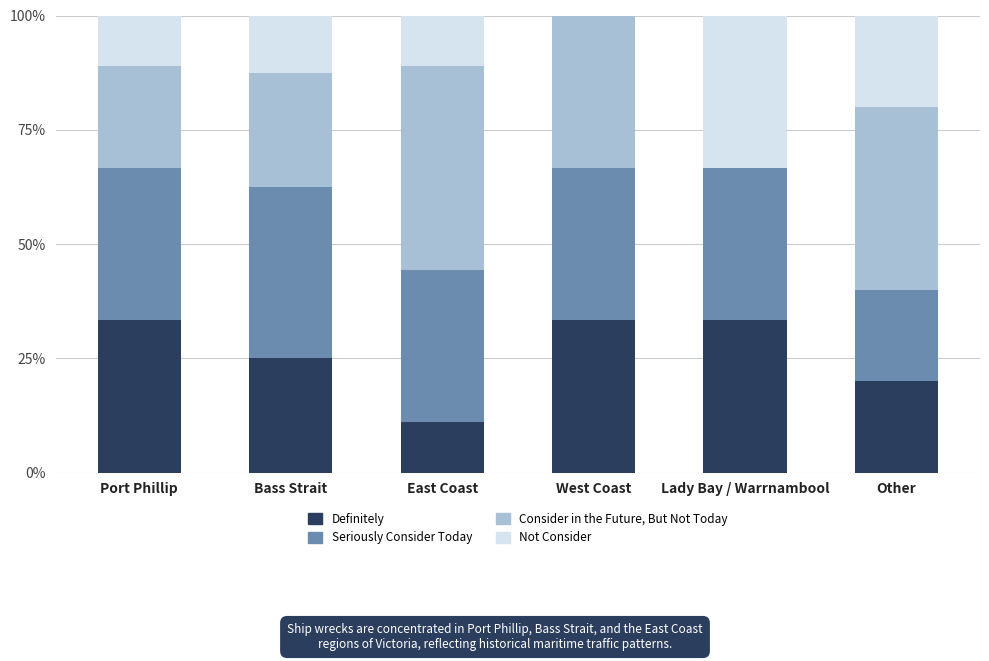

Are the bars horizontal?

No